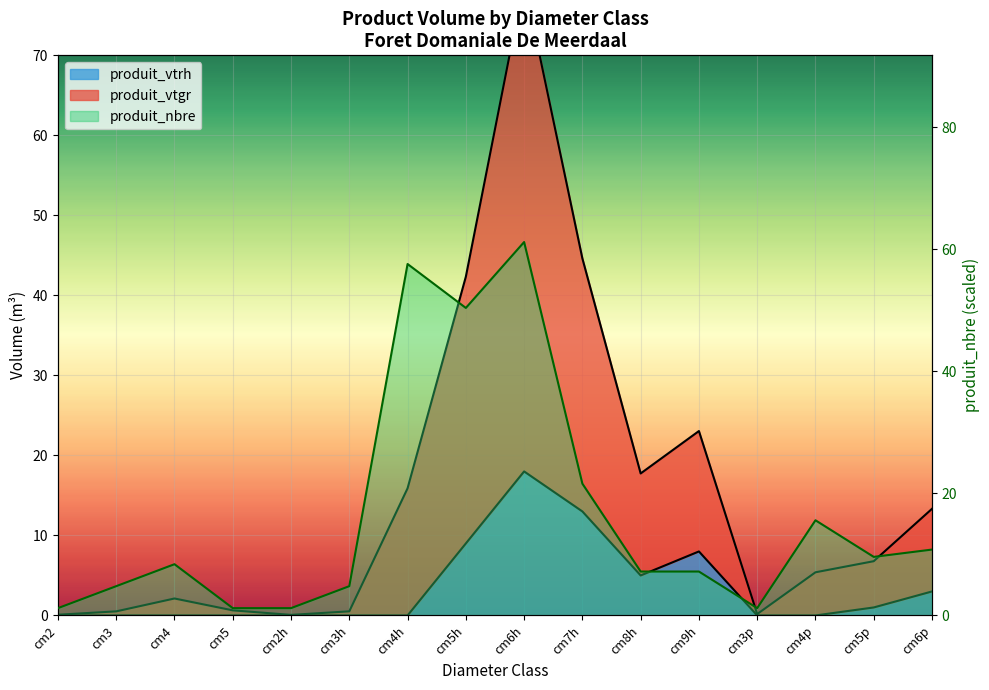

Is it true that produit_vtrh equals -9.7 at cm2h?

False